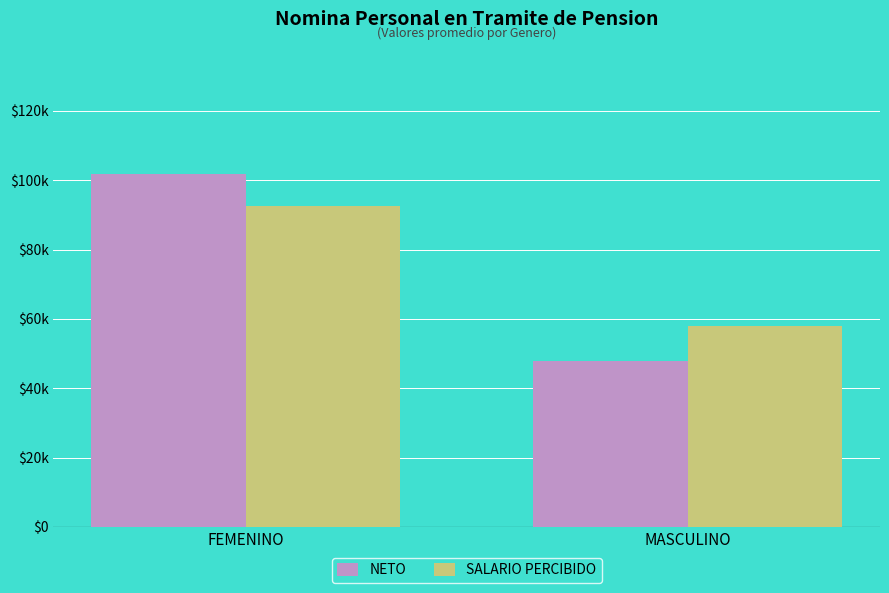

Is the value of NETO at FEMENINO greater than the value of SALARIO PERCIBIDO at FEMENINO?

Yes